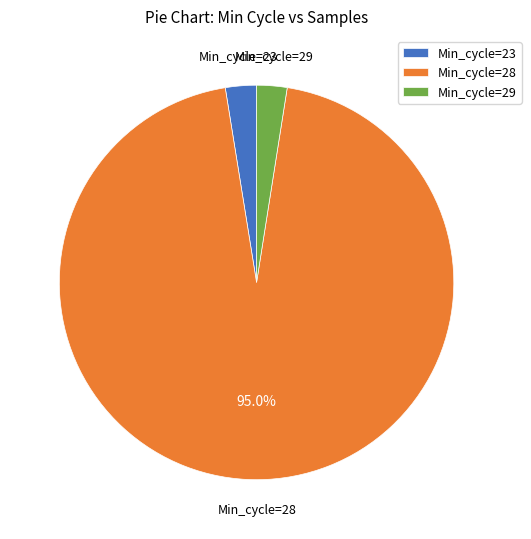

Which category has the biggest portion of the pie?

Min_cycle=28